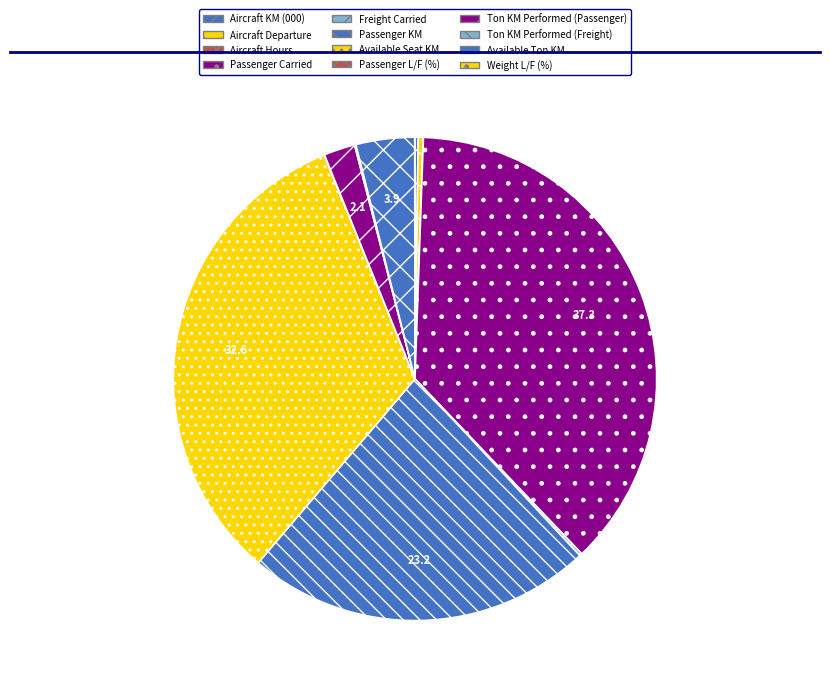

How many slices are in this pie chart?

12